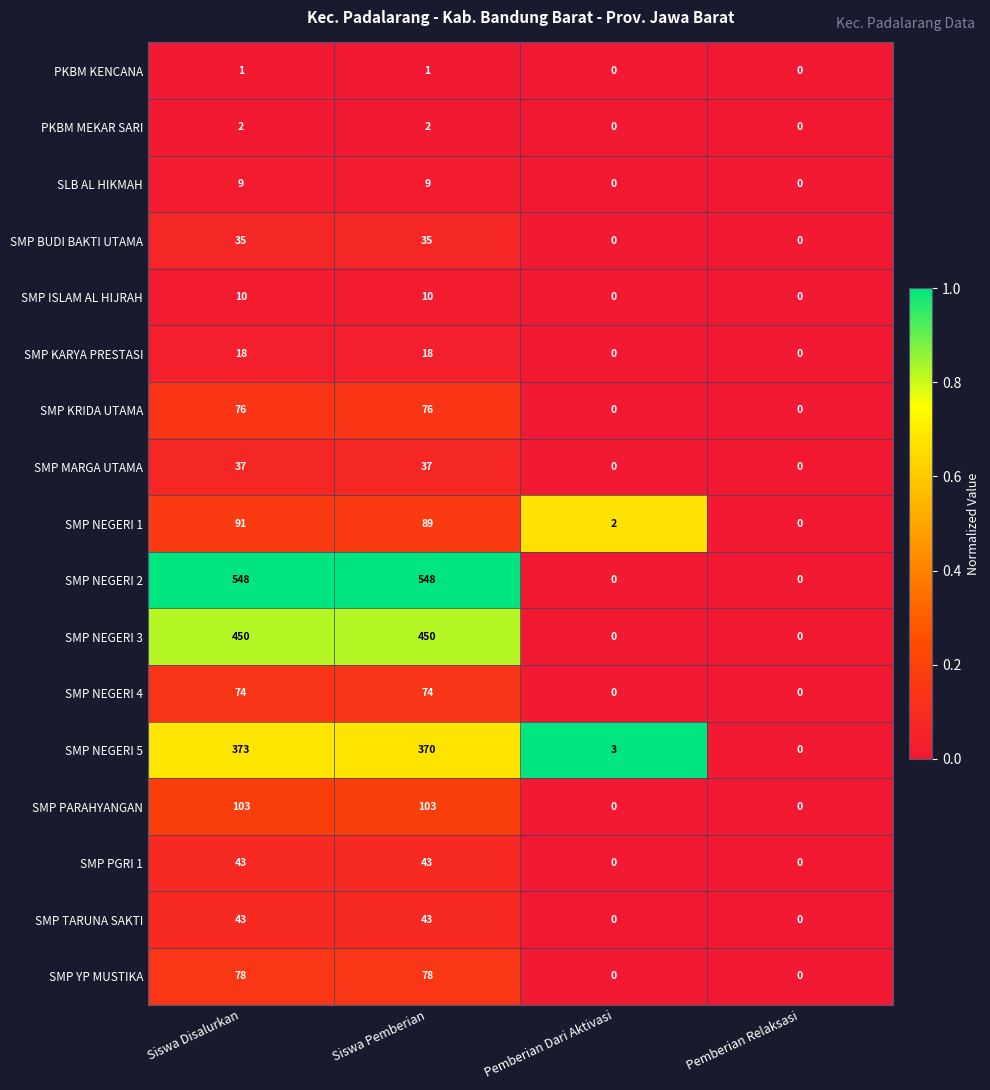

What is the difference between the maximum and minimum values in the SMP NEGERI 4 series?

74